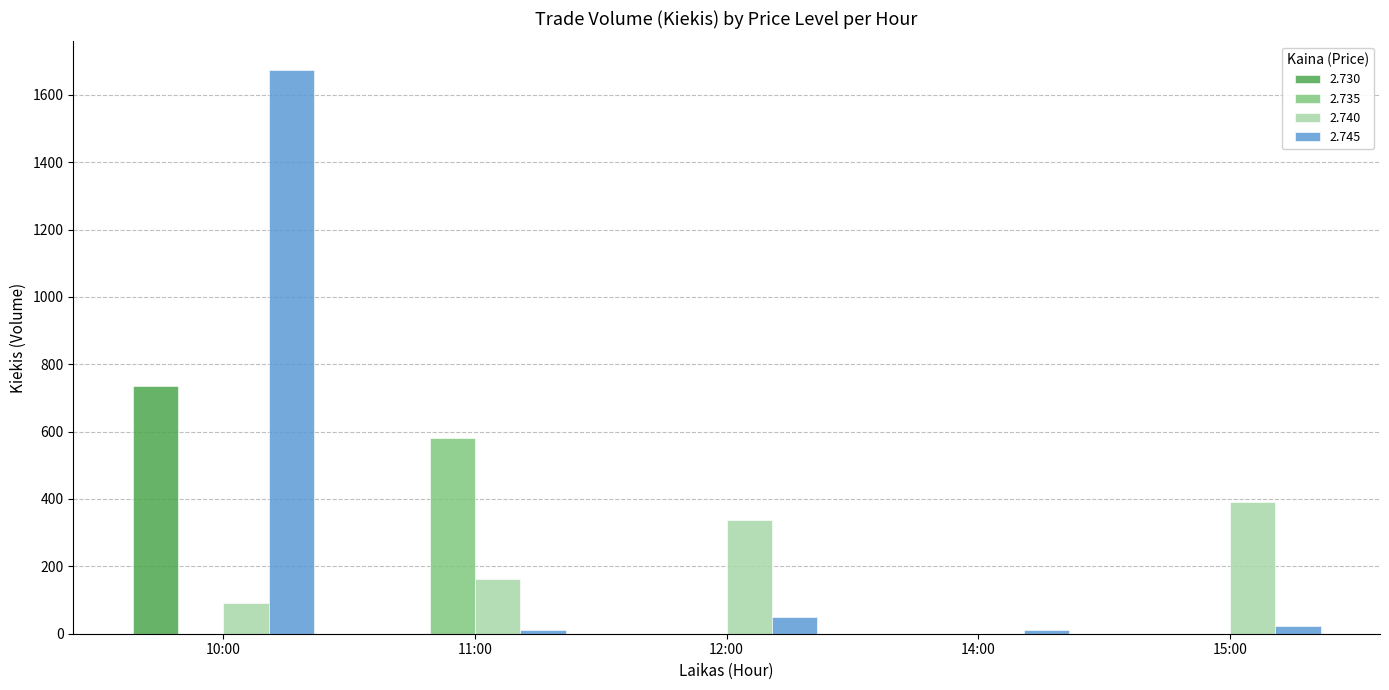

Between 10:00 and 12:00, which series saw the biggest shift?

2.745